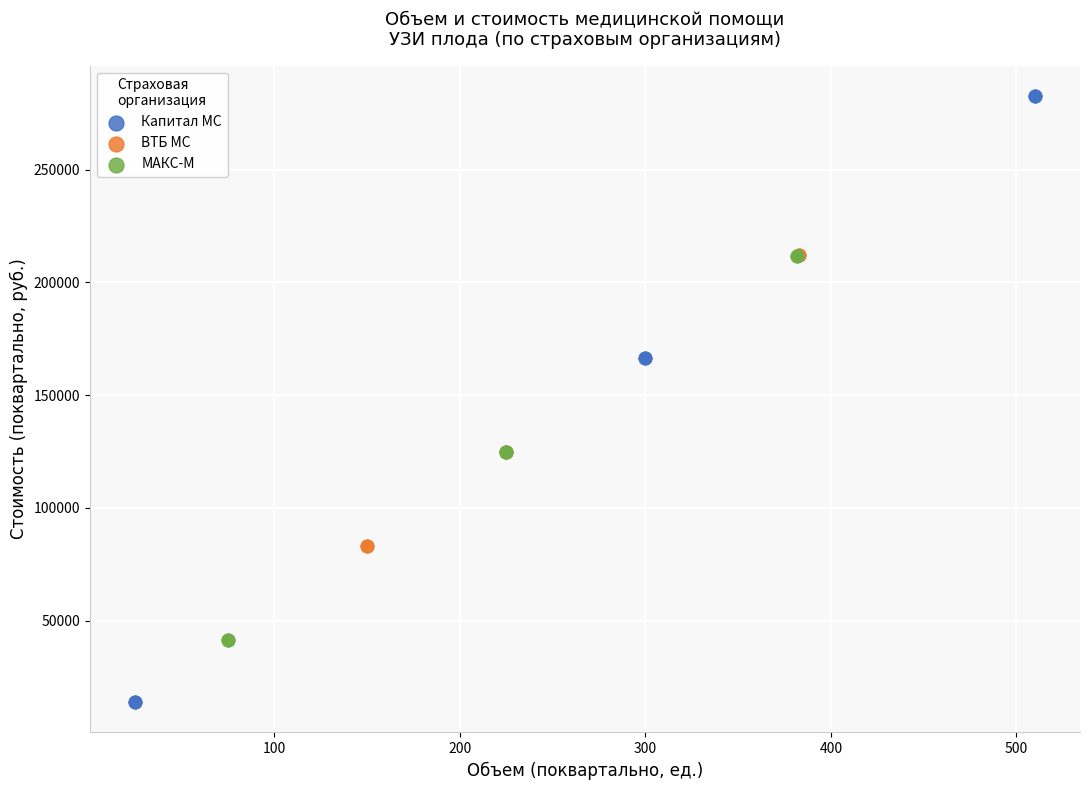

Which series has the largest Y range (max minus min)?

Капитал МС